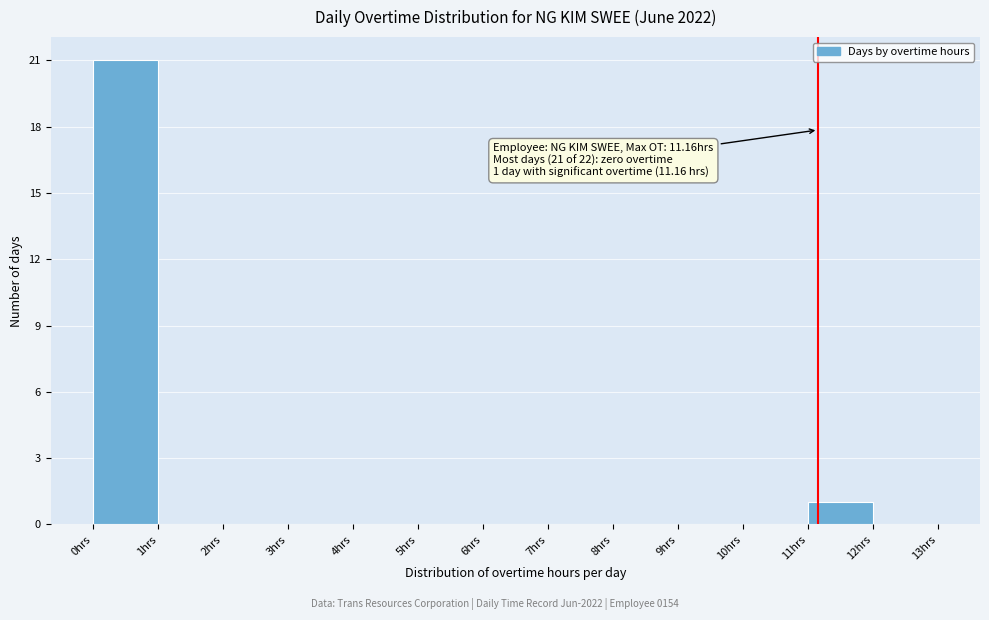

Which range on the x-axis has the tallest bar?

0 to 1